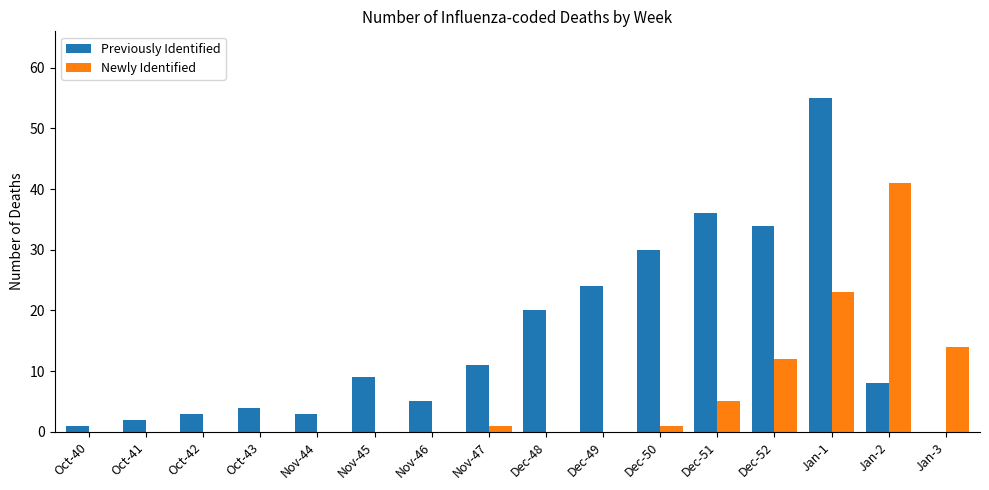

What is the difference between the Previously Identified values at Oct-41 and Nov-46?

3